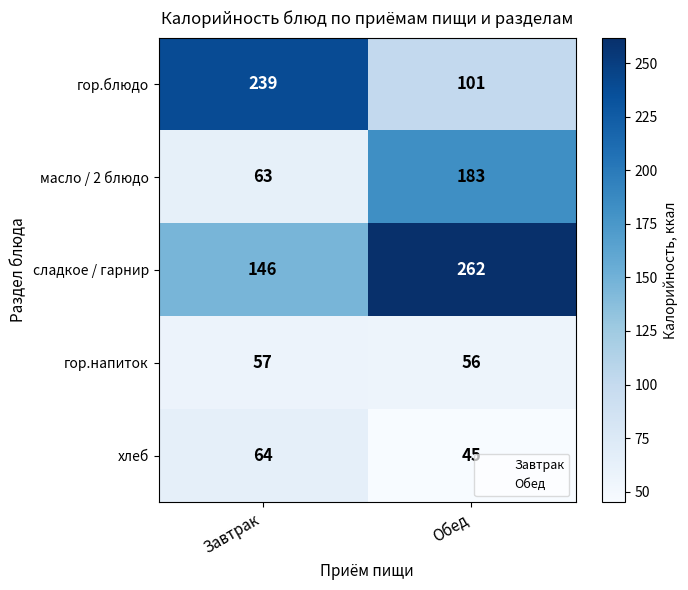

Which series has the widest spread of values?

гор.блюдо